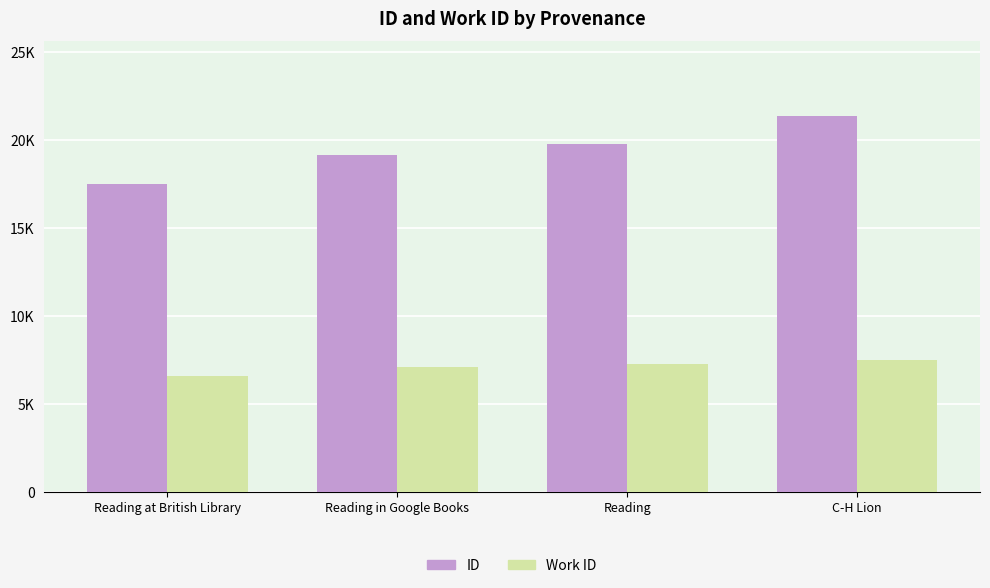

The value of ID at Reading is 10111. True or false?

False